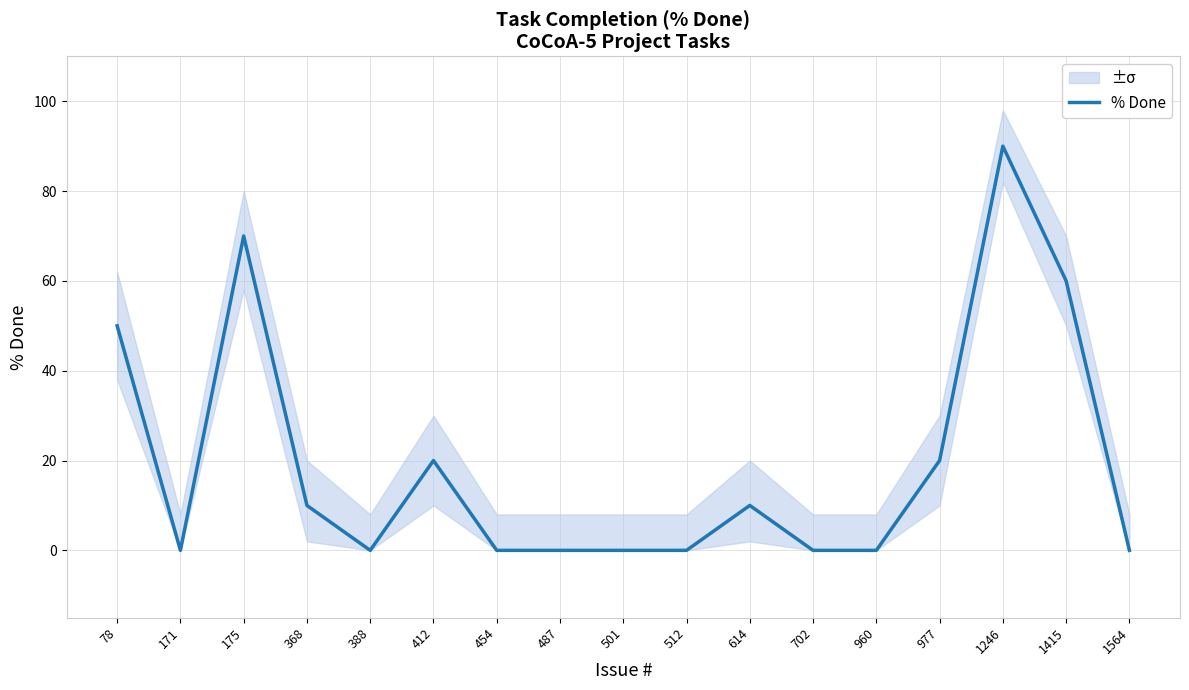

Does the chart display data point markers on the line(s)?

No